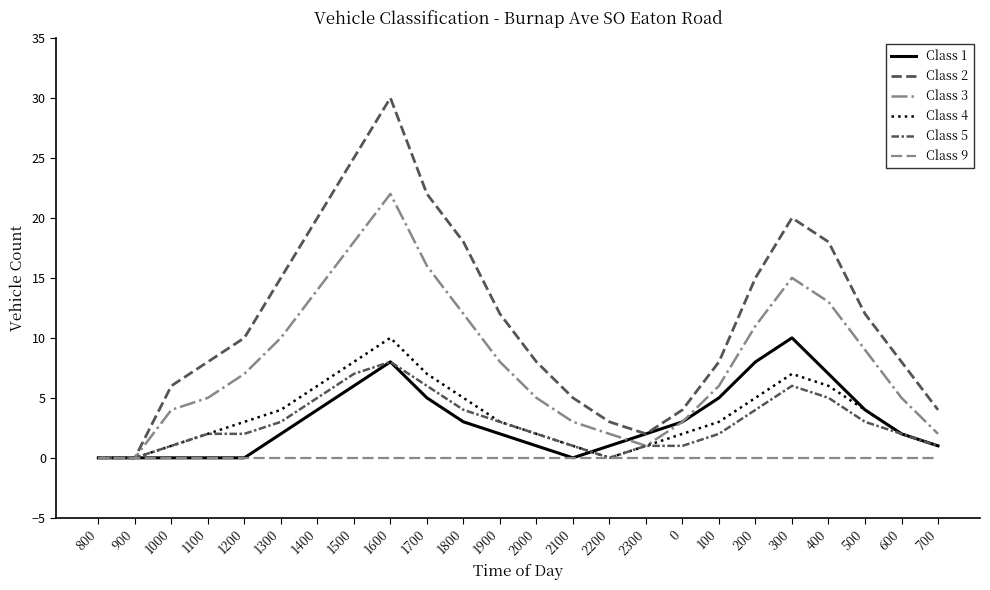

At which label does Class 9 reach its peak?

800